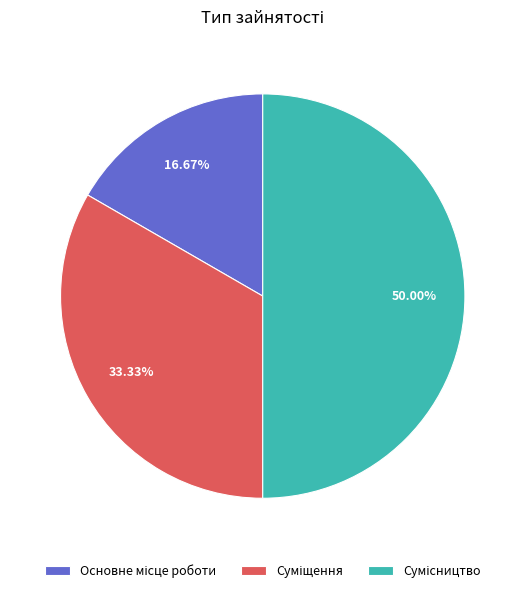

To the nearest percent, what is the difference between the largest and smallest slice percentages?

33%